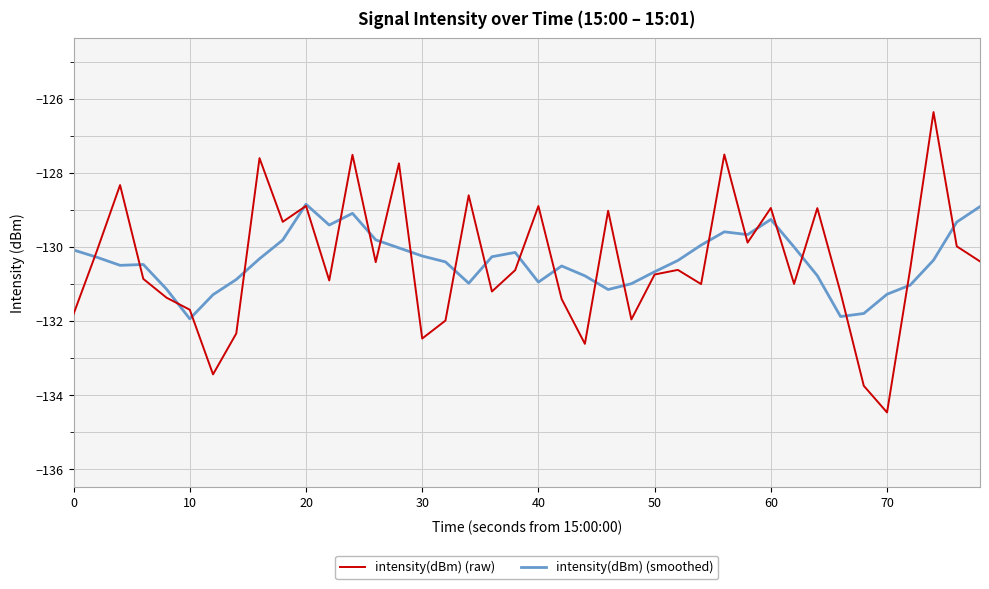

What is the smallest value displayed?

-134.5